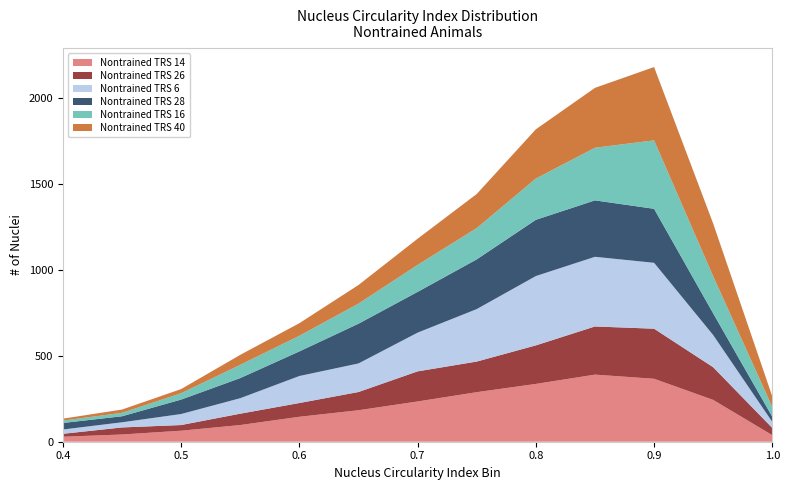

Reading left to right, what are all the values shown in this chart?

Nontrained TRS 14: 29	42	64	97	145	183	234	288	336	390	366	243	38
Nontrained TRS 26: 17	41	33	66	80	106	175	178	224	280	291	190	42
Nontrained TRS 6: 25	30	64	90	157	166	225	305	403	405	383	187	35
Nontrained TRS 28: 38	35	84	117	143	231	237	289	327	328	314	126	30
Nontrained TRS 16: 14	20	37	77	91	117	157	182	240	306	398	216	57
Nontrained TRS 40: 11	19	24	58	73	108	152	198	286	348	426	306	61